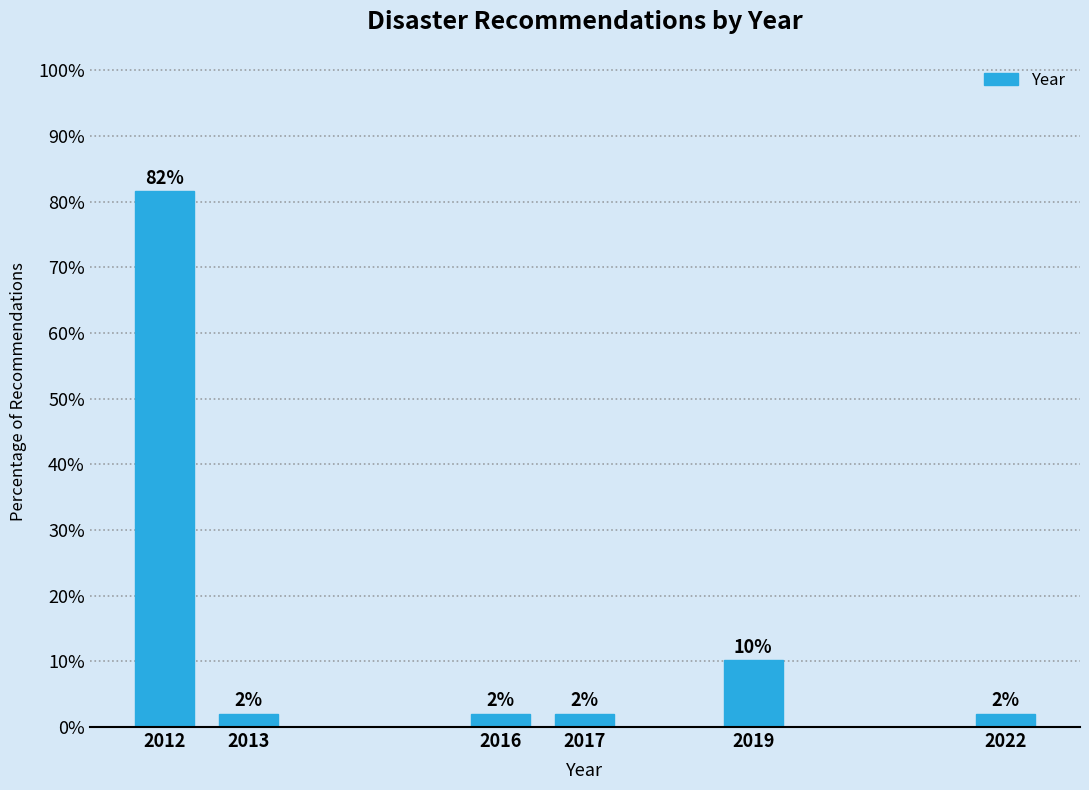

What is the average value?

16.7